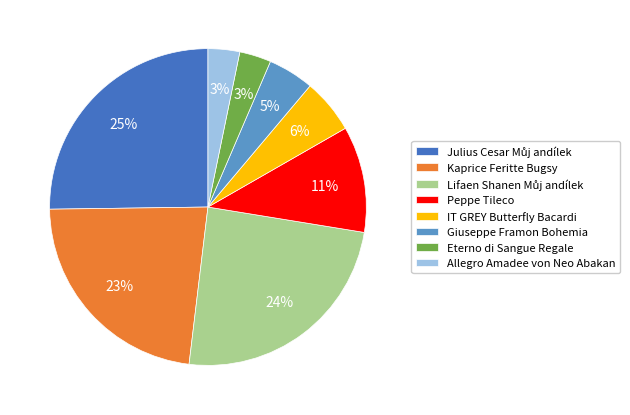

True or false: Giuseppe Framon Bohemia accounts for 13% of the total.

False